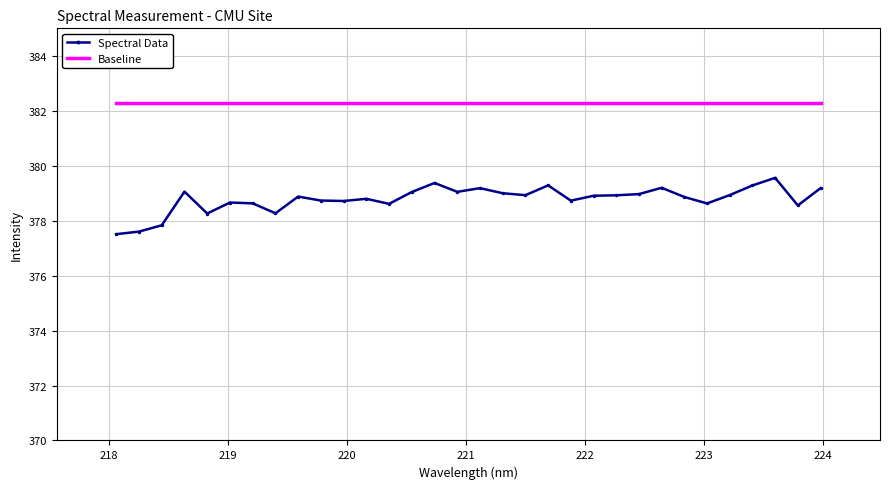

Which series has the largest range (max minus min)?

Spectral Data